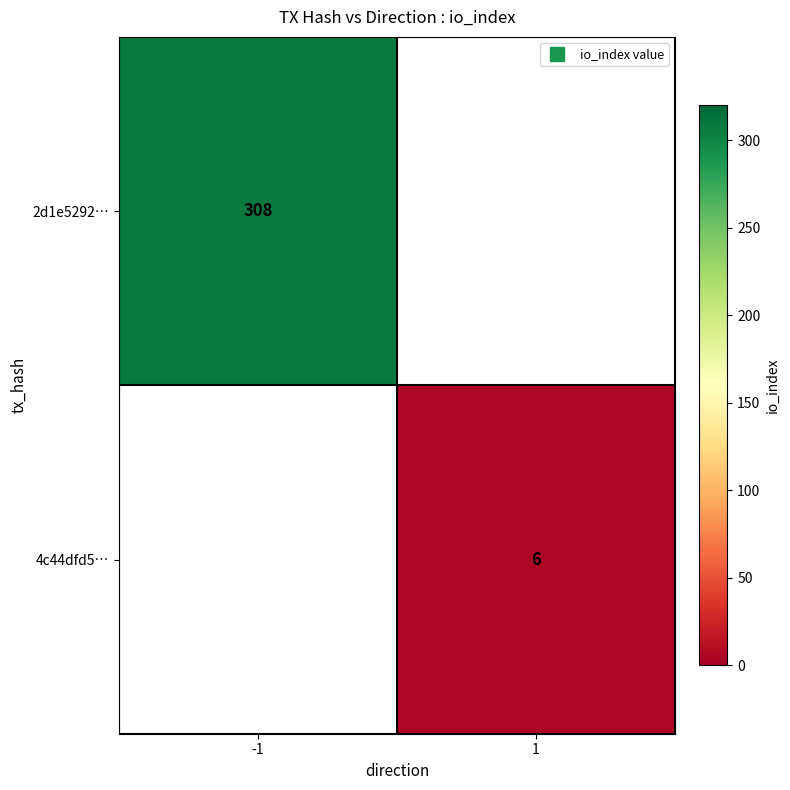

What is the smallest value displayed?

6.0